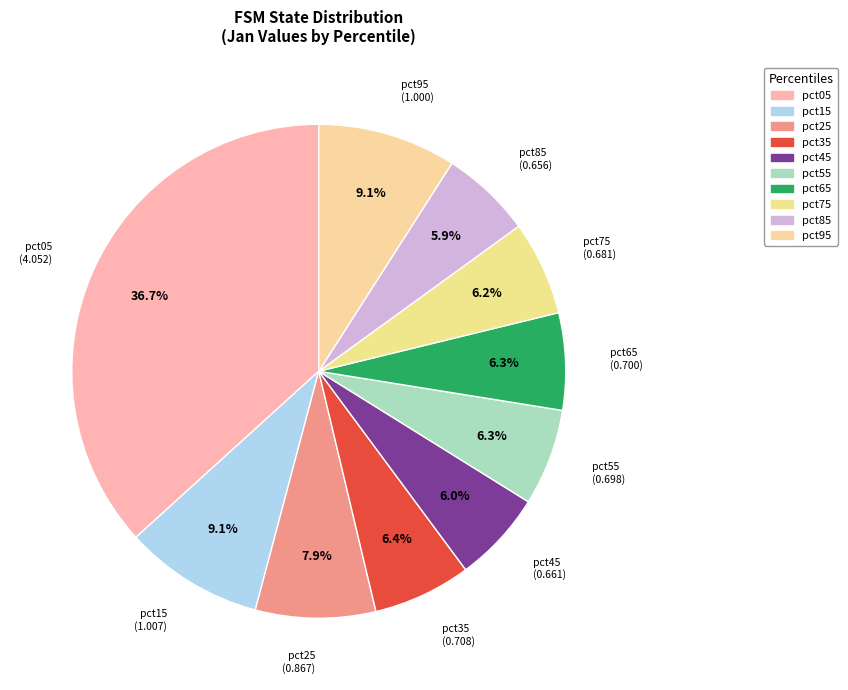

To the nearest percent, what portion does pct75 represent?

6%